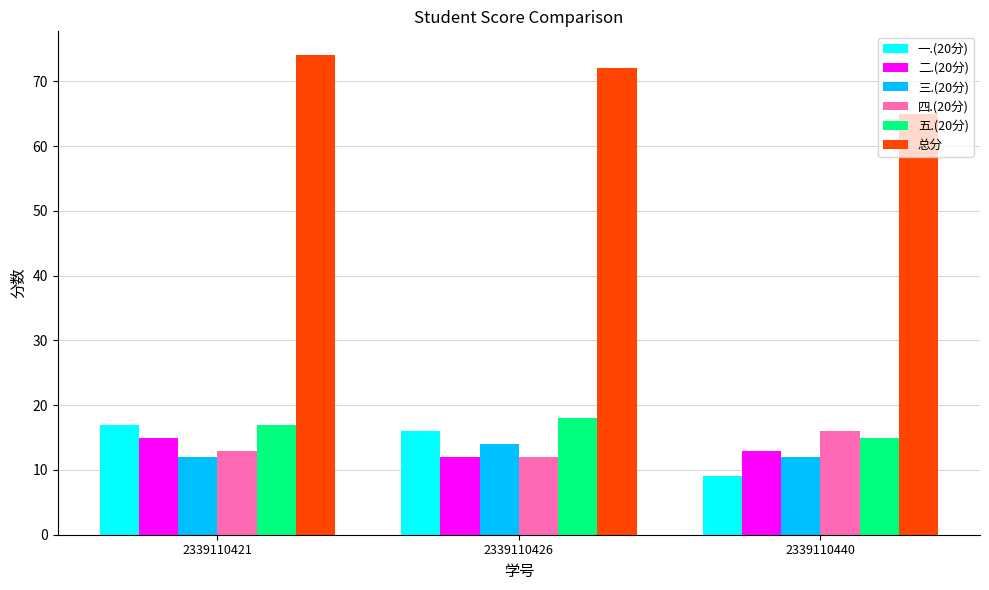

The 一.(20分) series shows 24 at 2339110426. True or false?

False